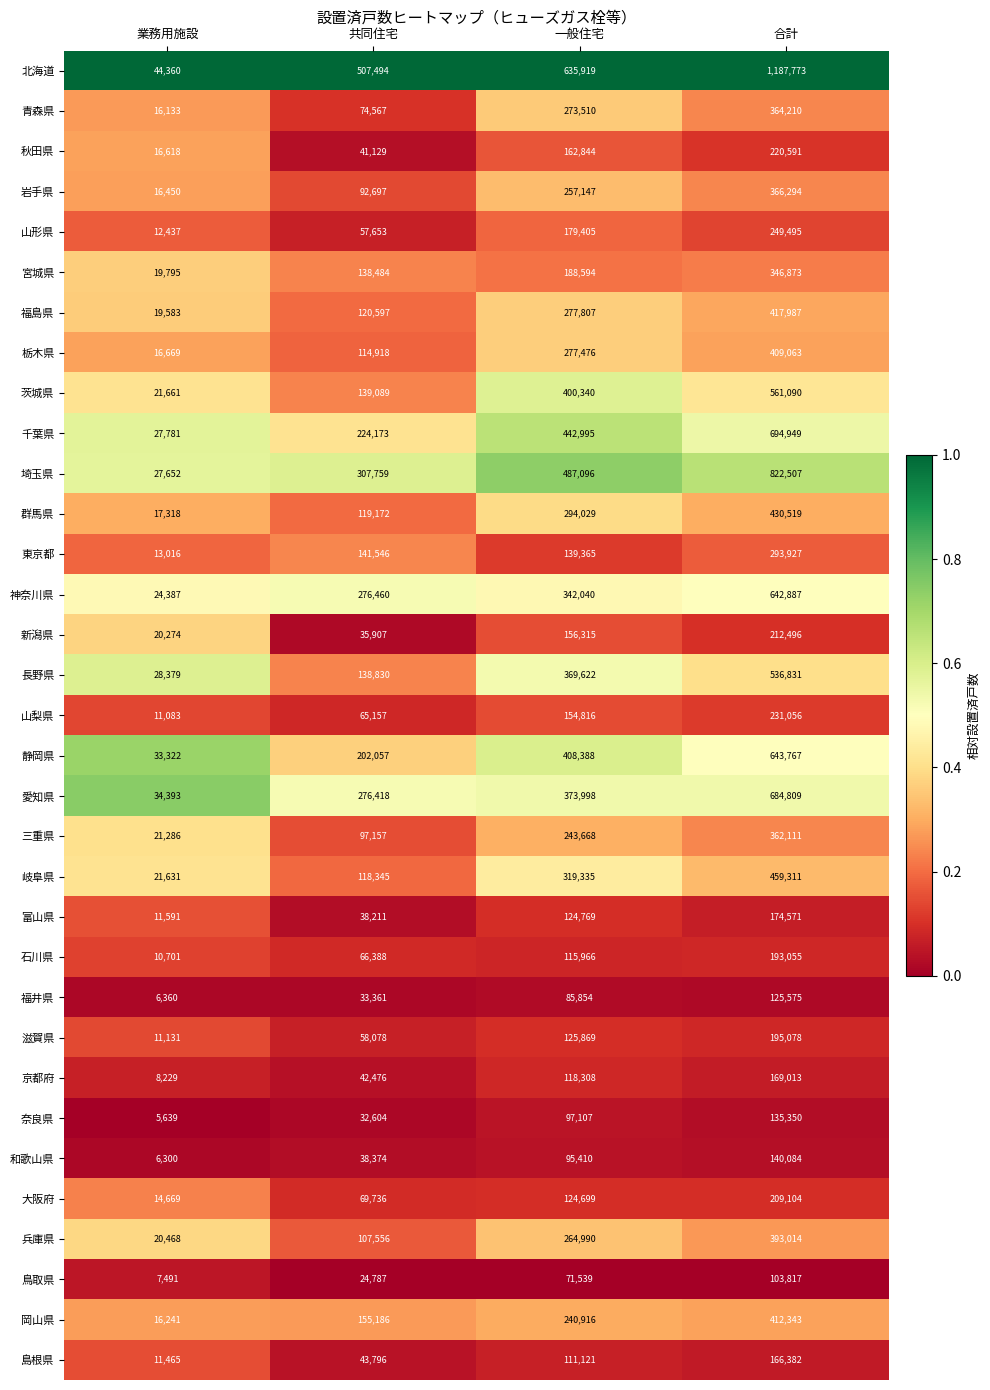

List the series in order of their peak value, highest first.

北海道, 埼玉県, 千葉県, 愛知県, 静岡県, 神奈川県, 茨城県, 長野県, 岐阜県, 群馬県, 福島県, 岡山県, 栃木県, 兵庫県, 岩手県, 青森県, 三重県, 宮城県, 東京都, 山形県, 山梨県, 秋田県, 新潟県, 大阪府, 滋賀県, 石川県, 富山県, 京都府, 島根県, 和歌山県, 奈良県, 福井県, 鳥取県